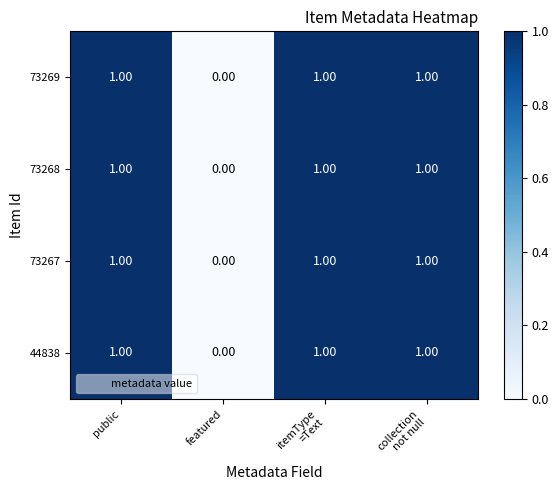

At which category does the chart reach its minimum across all series?

featured